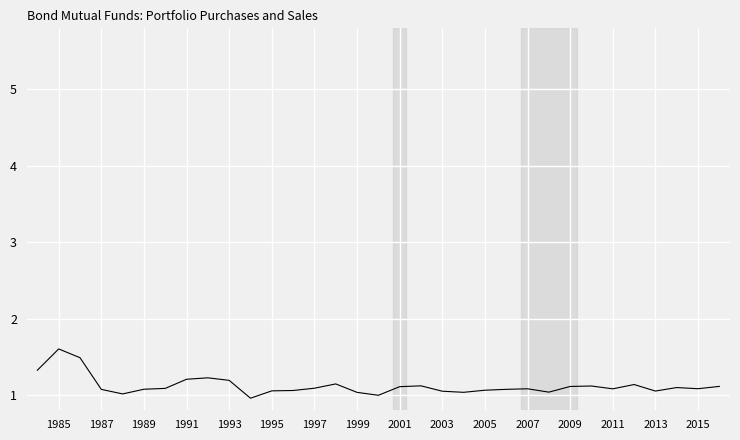

What is the smallest value displayed?

1.0